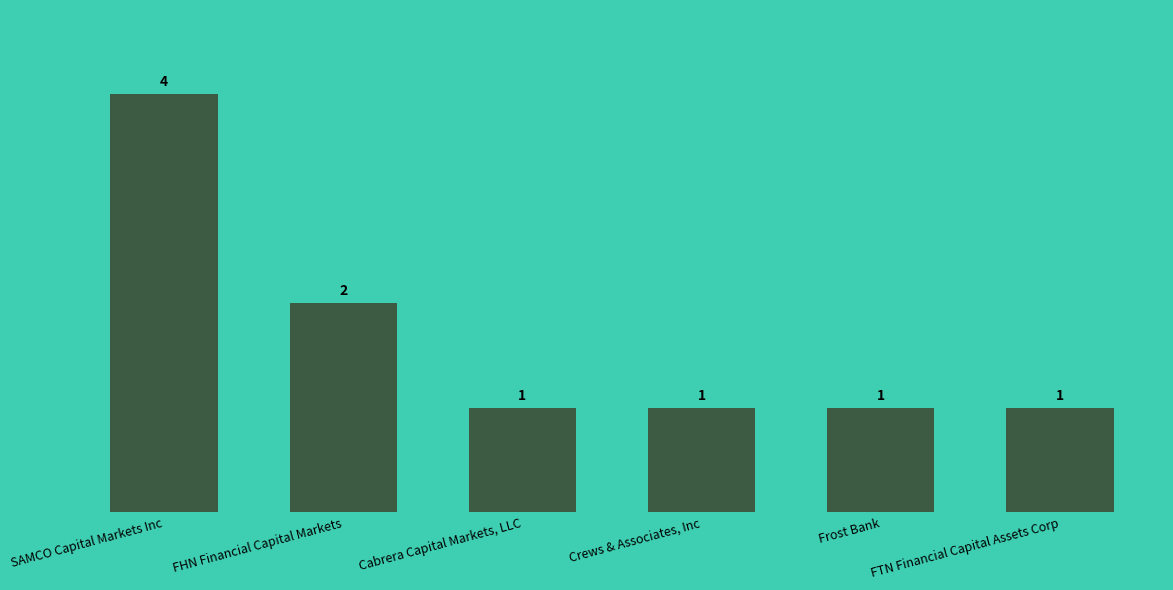

What is the label of the 3rd bar from the left?

Cabrera Capital Markets, LLC